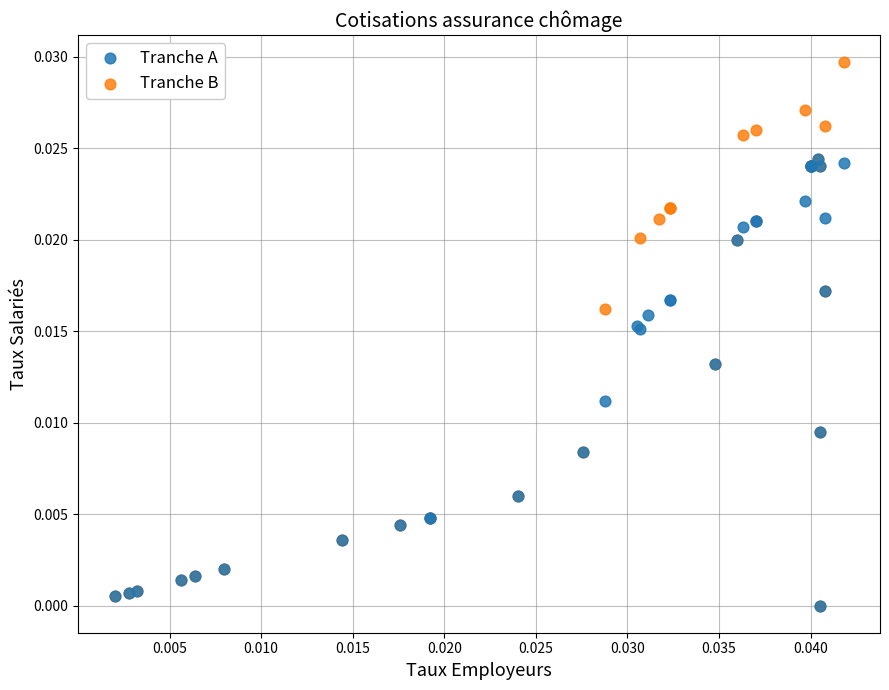

Which series has the widest spread of Y values?

Tranche B